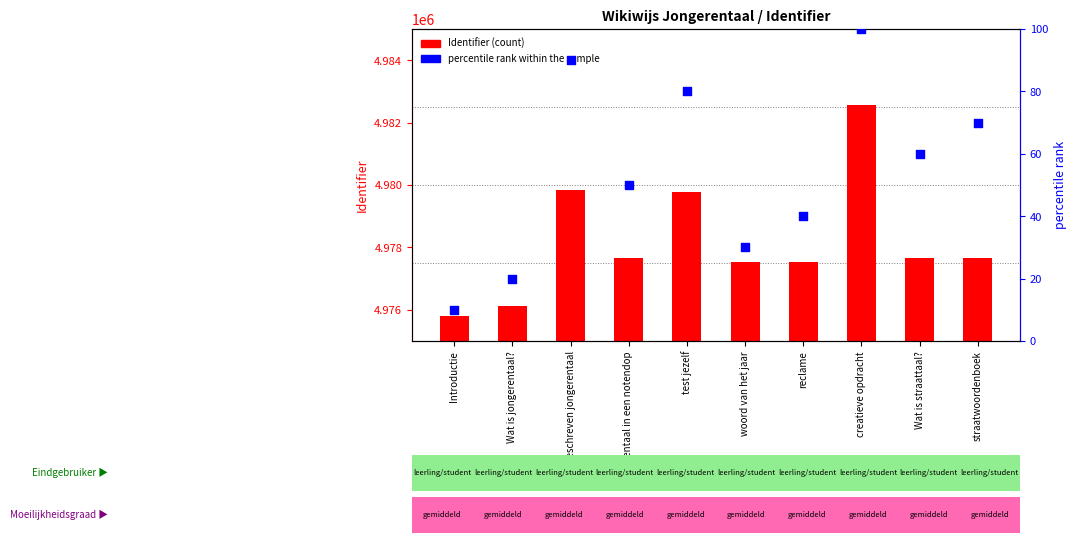

At which category is the sum across all series the highest?

creatieve opdracht